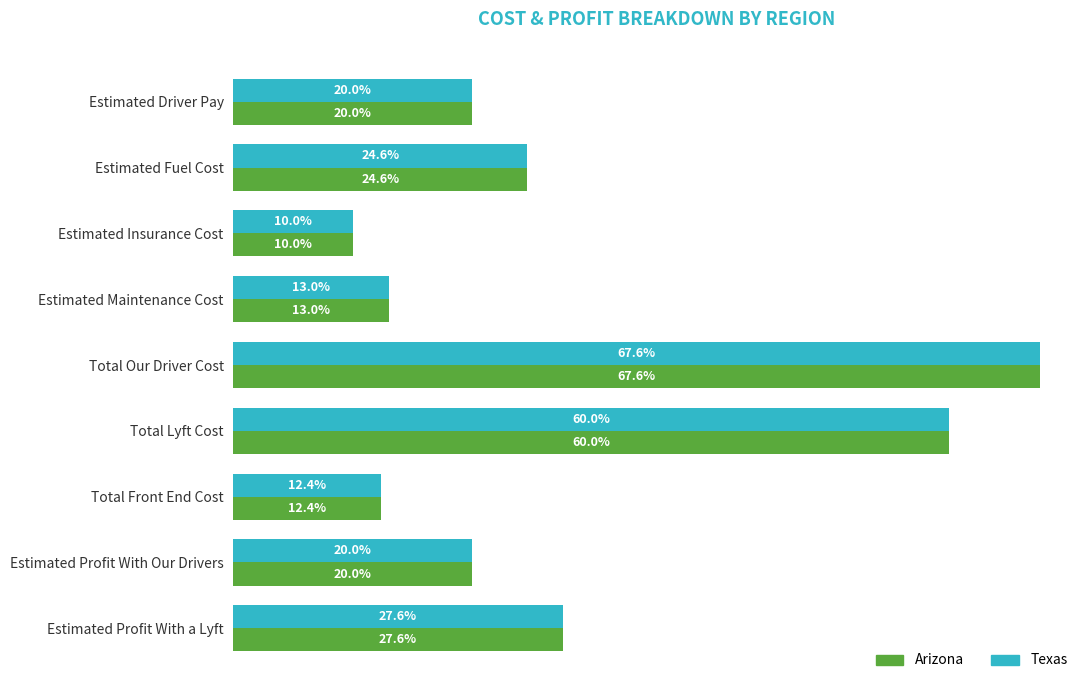

What are all the series names shown in the legend?

Arizona, Texas